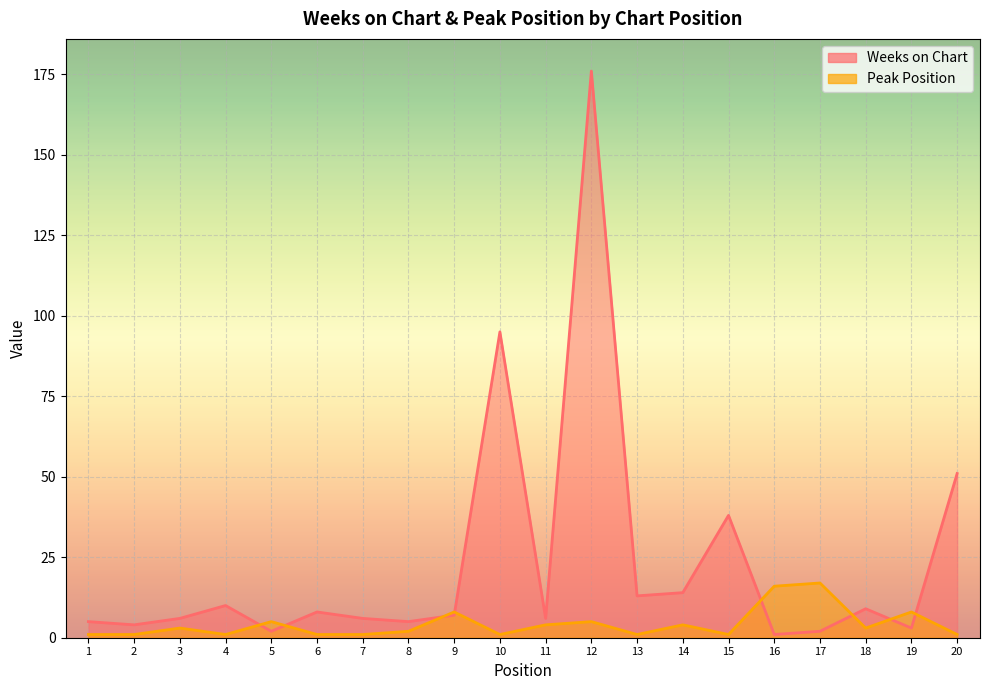

What is the smallest value displayed?

1